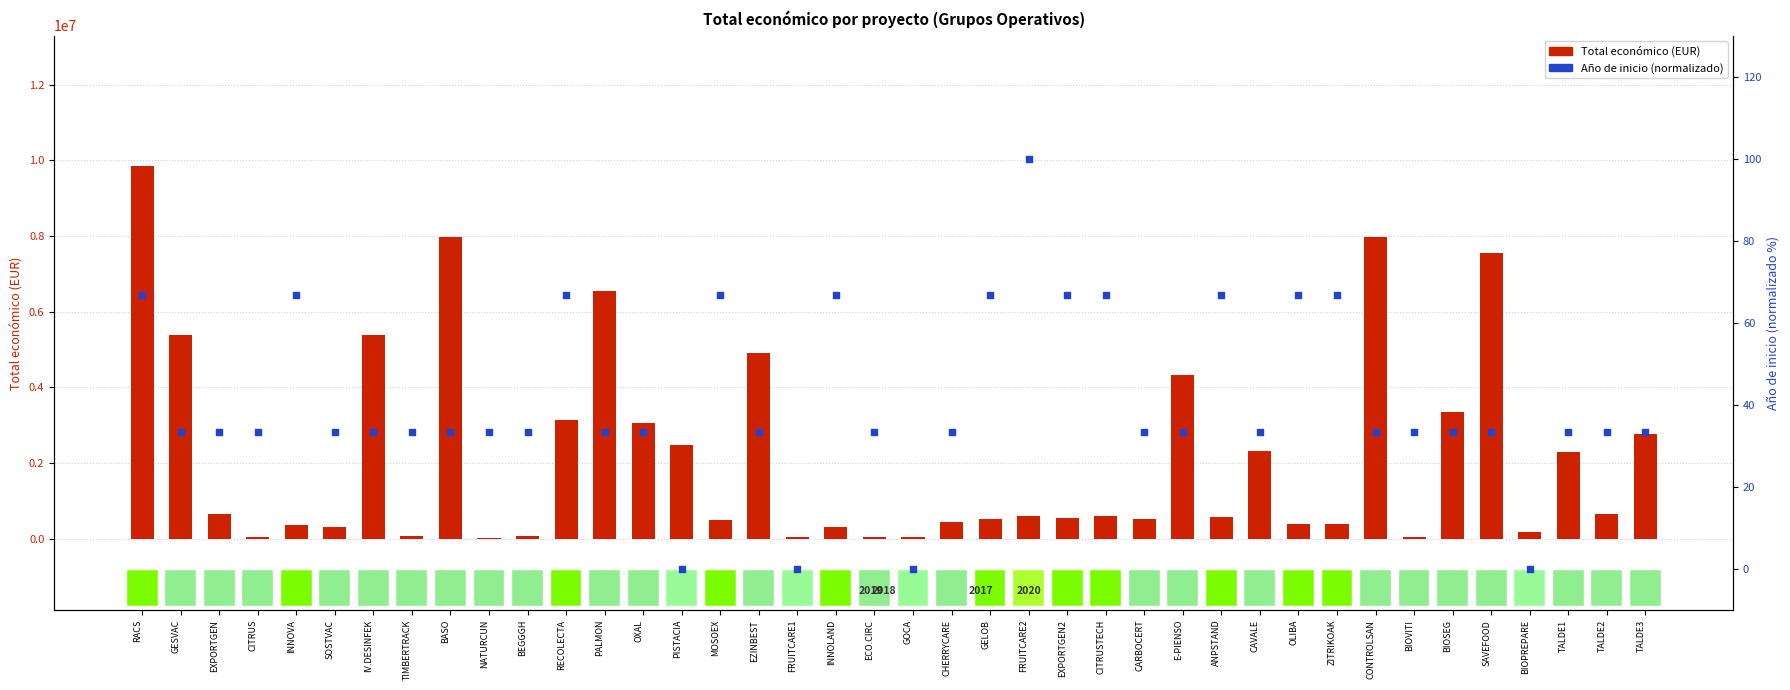

At how many categories does at least one series exceed 9596981?

1